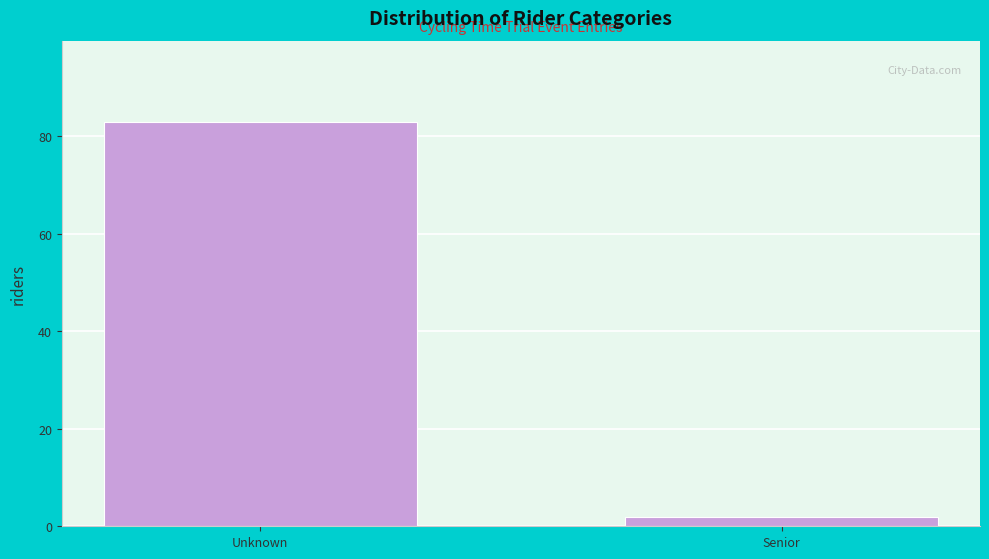

Reading left to right, list all the values displayed in this chart.

83	2